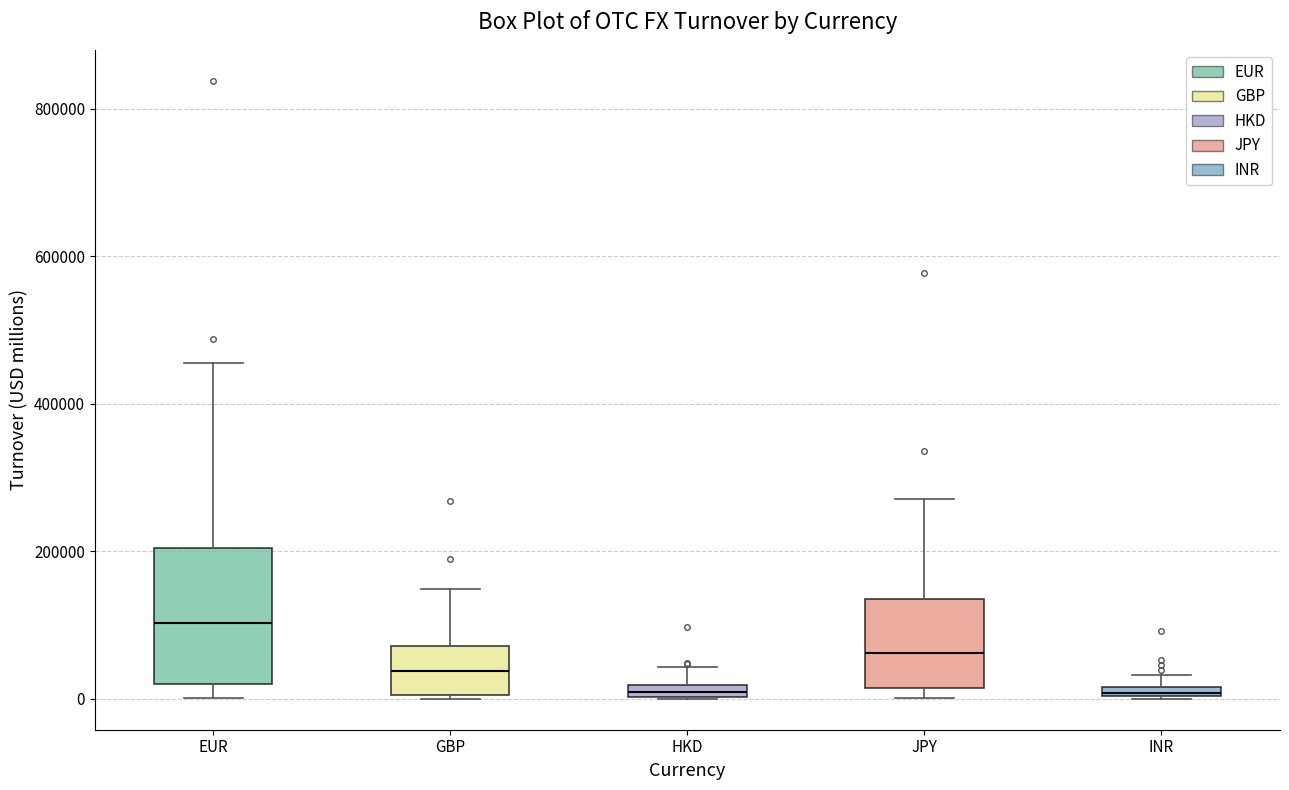

Where is the upper edge of the box for INR on the y-axis? The values are not printed on the chart, so give them approximately, as read against the axis.

20000